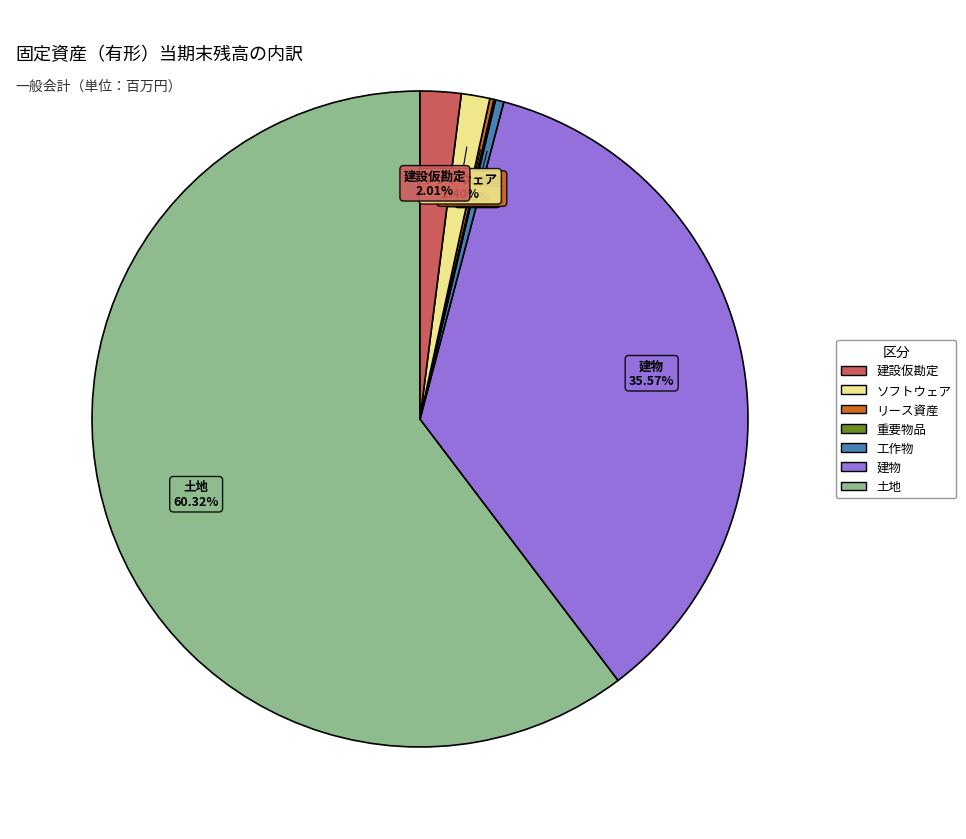

Is there any slice that represents more than half of the pie?

Yes